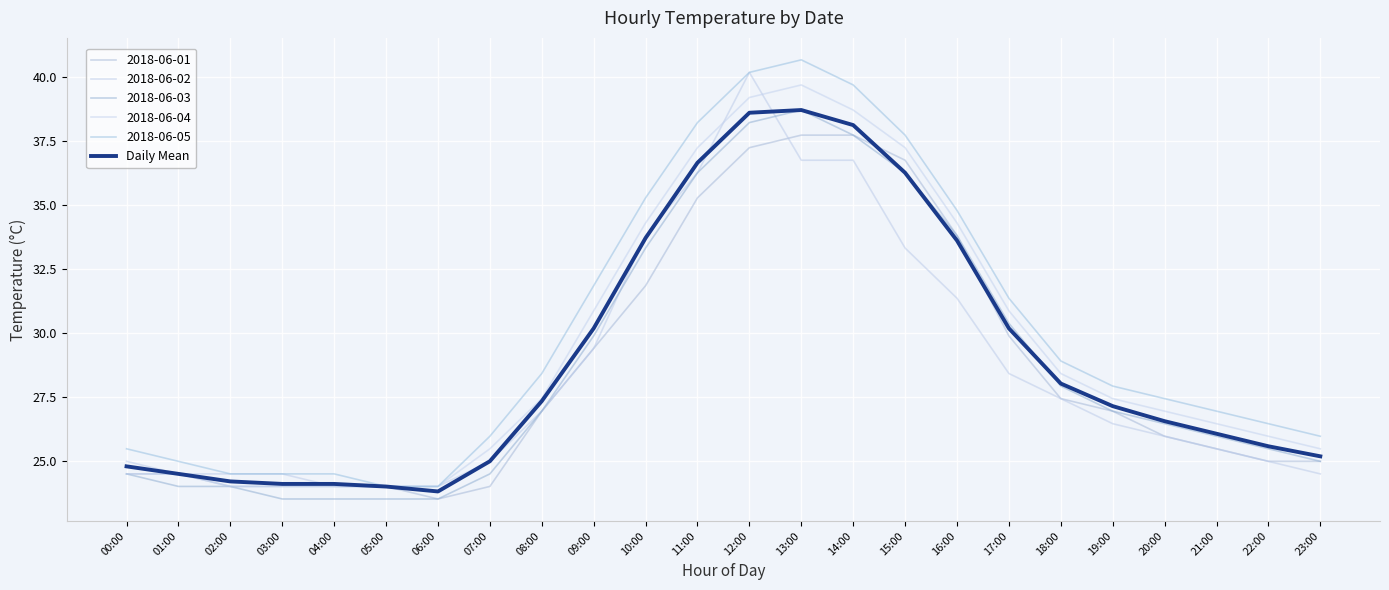

What is the label of the 3rd point from the right?

21:00